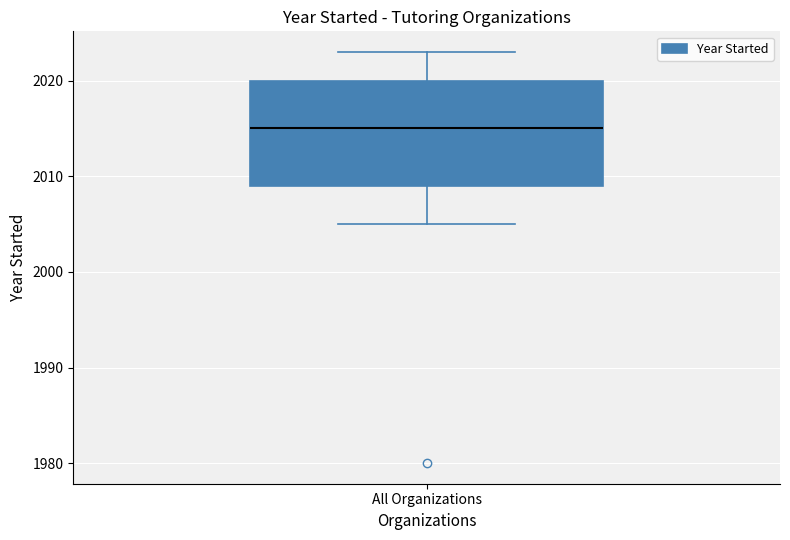

Transcribe this box plot: give where the median line is, the range the box spans, and where the two whiskers end, as read against the y-axis. The values are not printed on the chart, so give them approximately, as read against the axis.

median 2015, box 2009 to 2020, whiskers 2005 to 2023